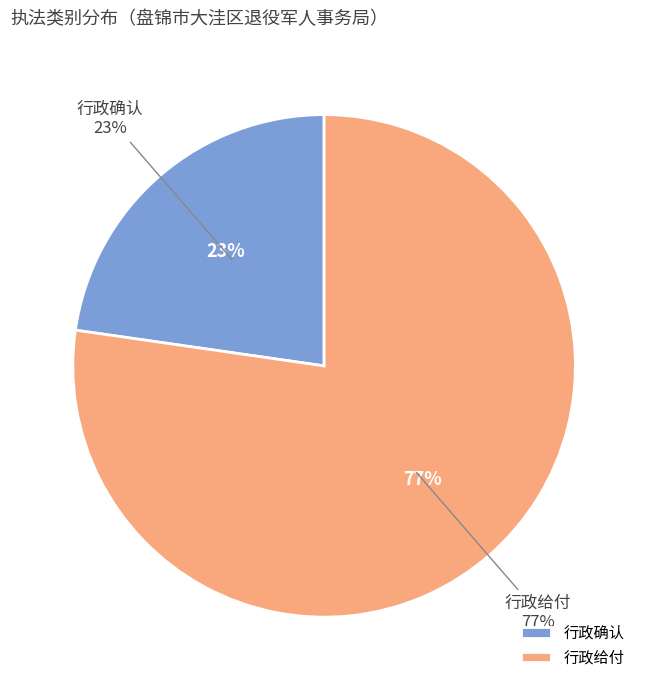

Is there a majority slice in this chart?

Yes